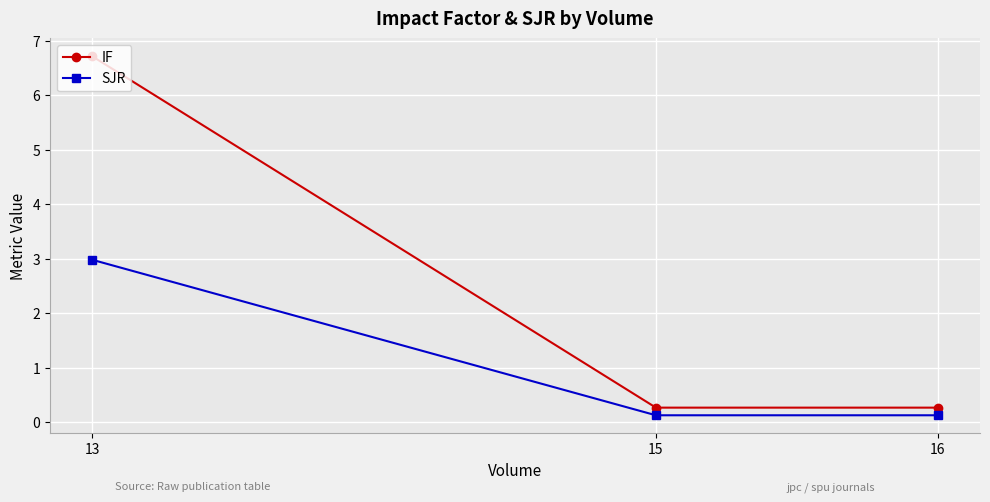

What is the sum of the IF values at 15 and 16?

0.5